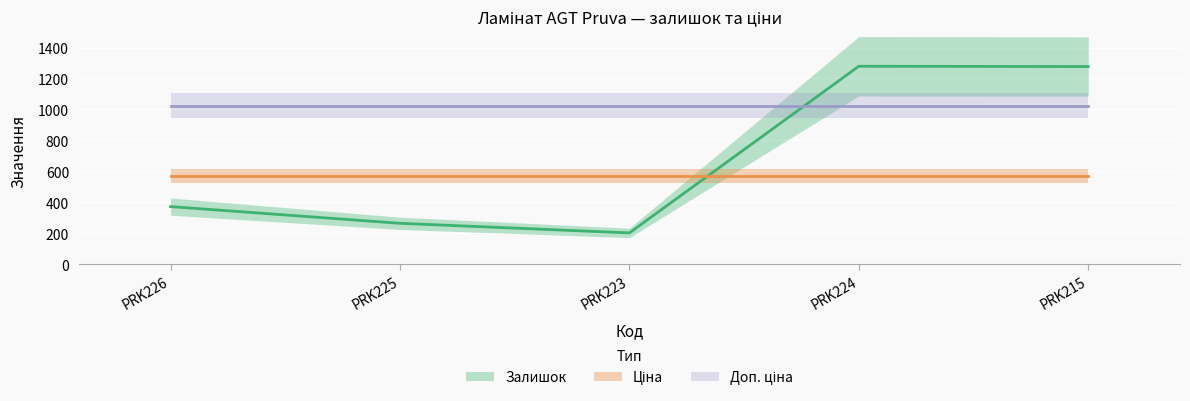

What are all the series names shown in the legend?

Залишок, Ціна, Доп. ціна